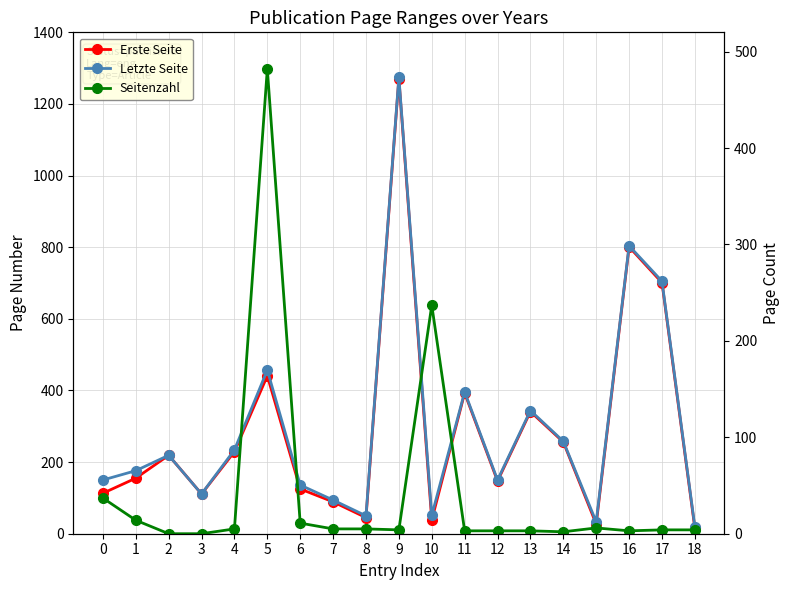

The value of Letzte Seite at 3 is 111. True or false?

True